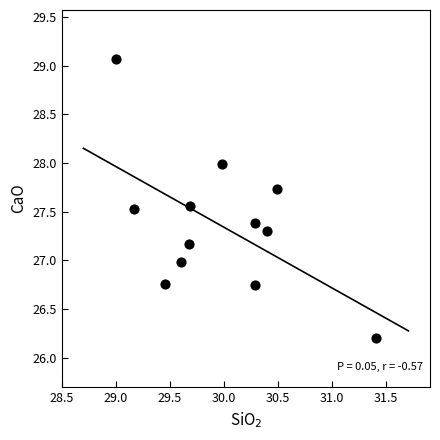

What is the average X value?

30.0